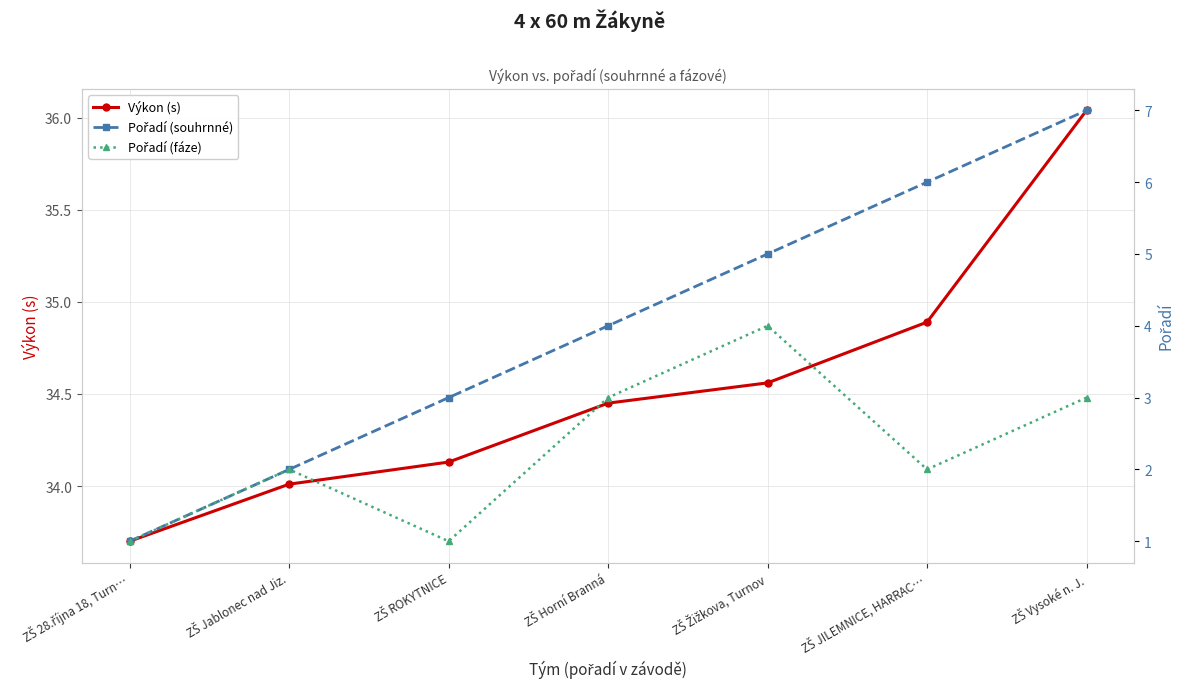

Is this an area chart (filled region under the line)?

No